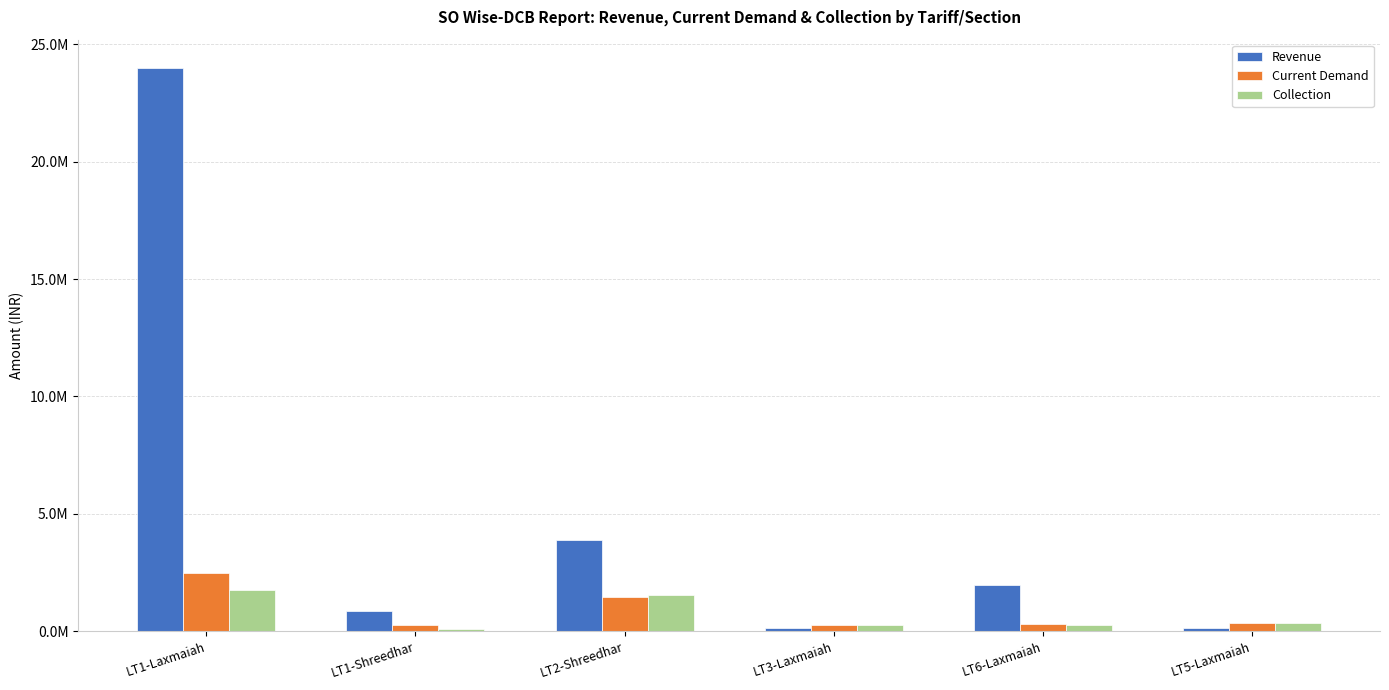

What are all the series names shown in the legend?

Revenue, Current Demand, Collection